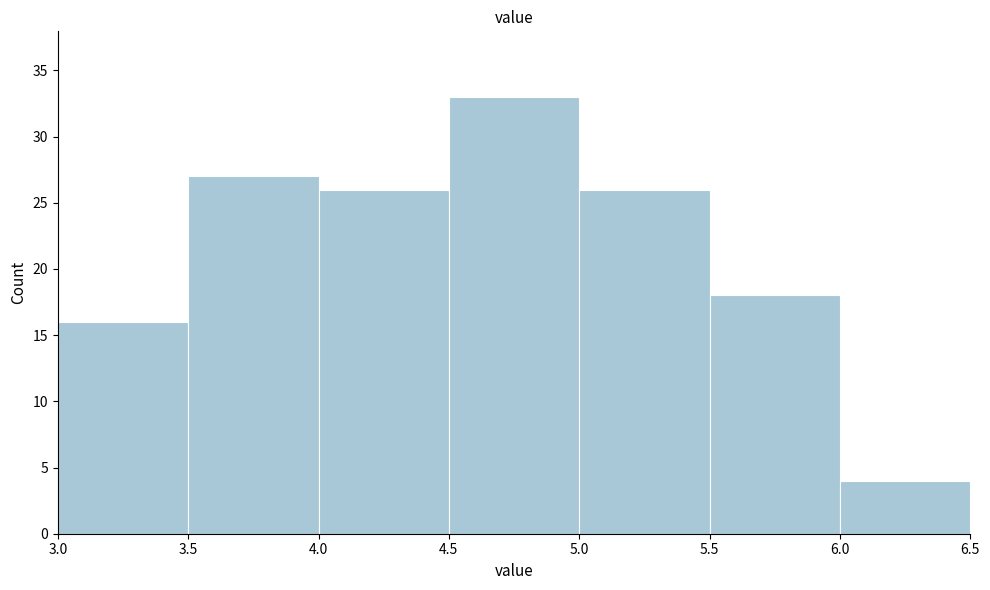

What is the height of the bar covering 6.0 to 6.5 on the x-axis? The values are not printed on the chart, so give them approximately, as read against the axis.

4